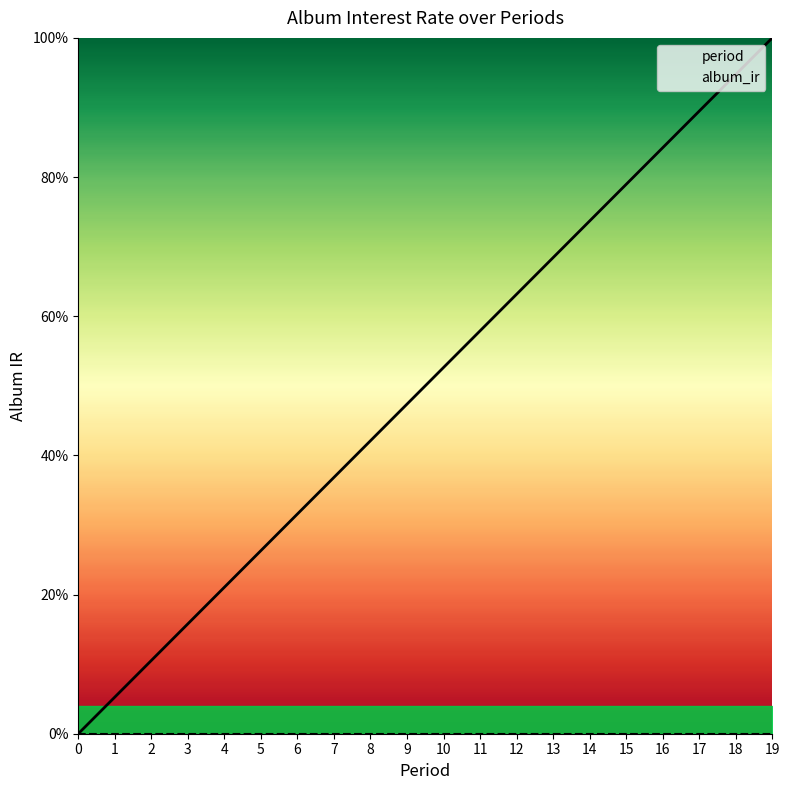

Reading left to right, extract all data points from this chart.

period: 0.0	0.1	0.1	0.2	0.2	0.3	0.3	0.4	0.4	0.5	0.5	0.6	0.6	0.7	0.7	0.8	0.8	0.9	0.9	1.0
album_ir: 0.0	0.0	0.0	0.0	0.0	0.0	0.0	0.0	0.0	0.0	0.0	0.0	0.0	0.0	0.0	0.0	0.0	0.0	0.0	0.0